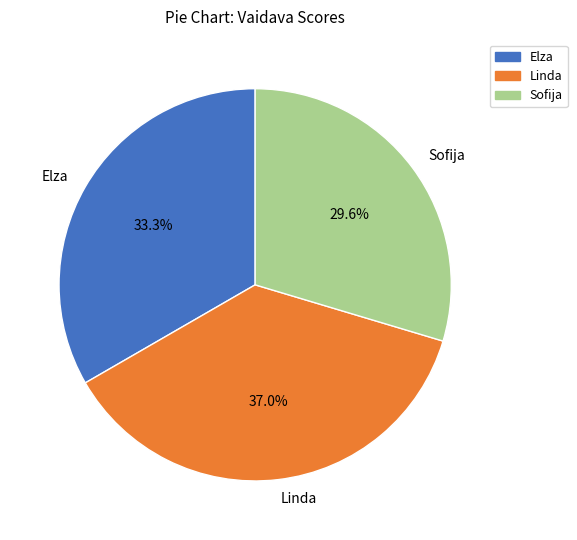

What percentage do Linda and Sofija together represent?

66.7%